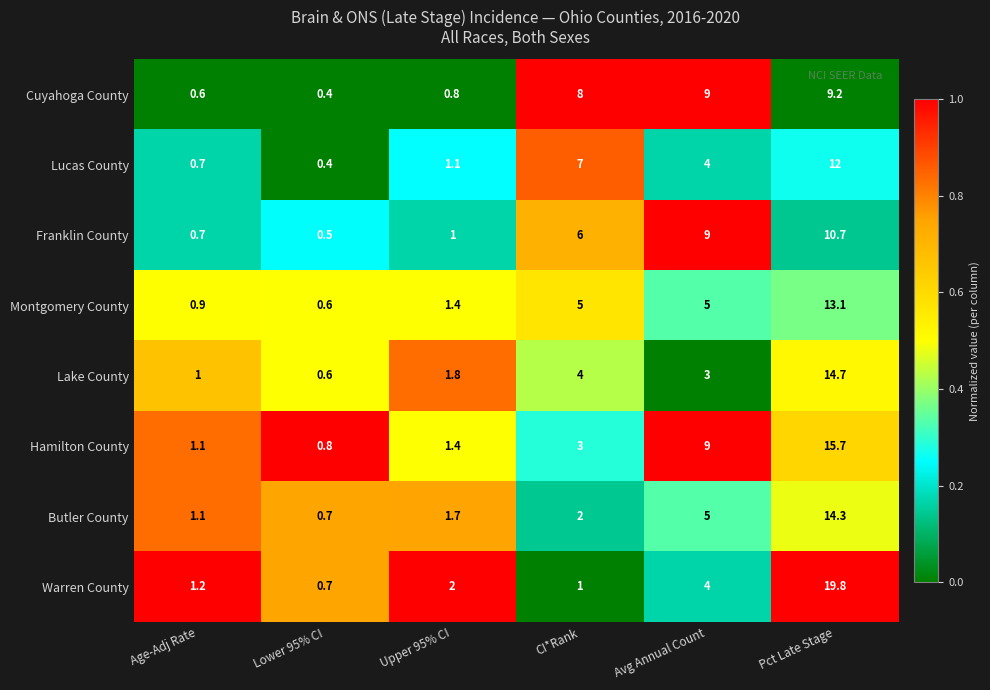

What is the average value of the Montgomery County series?

4.3